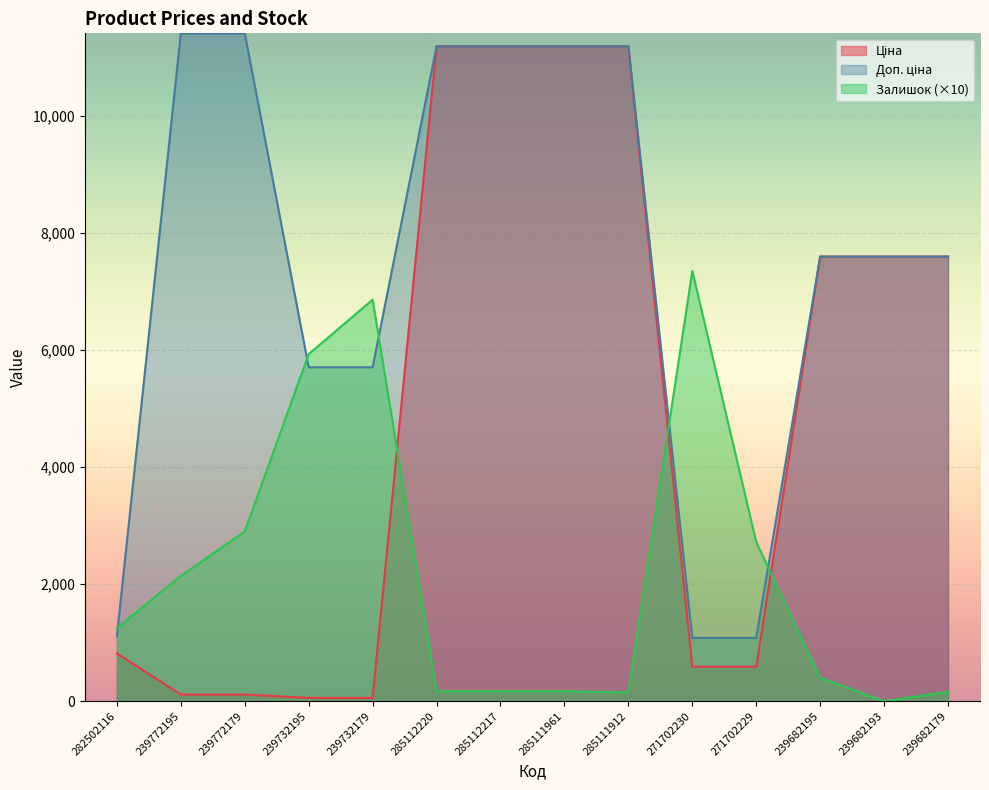

How many values in the Доп. ціна series are below 7596?

5